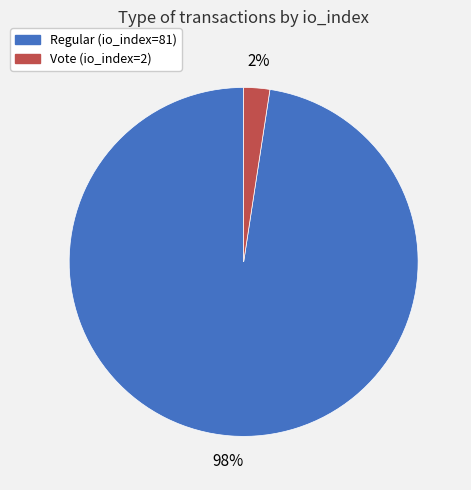

What percentage is the Regular (io_index=81) slice, to the nearest percent?

98%